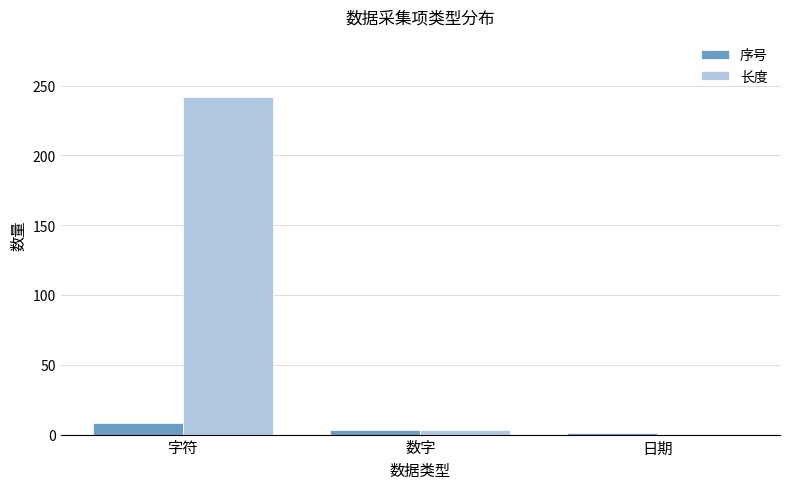

The value of 长度 at 日期 is 169. True or false?

False